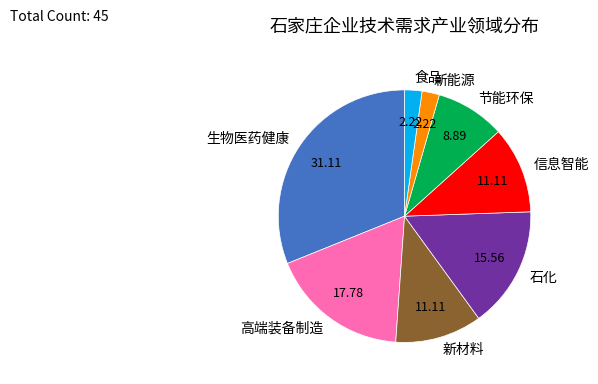

Is there a majority slice in this chart?

No